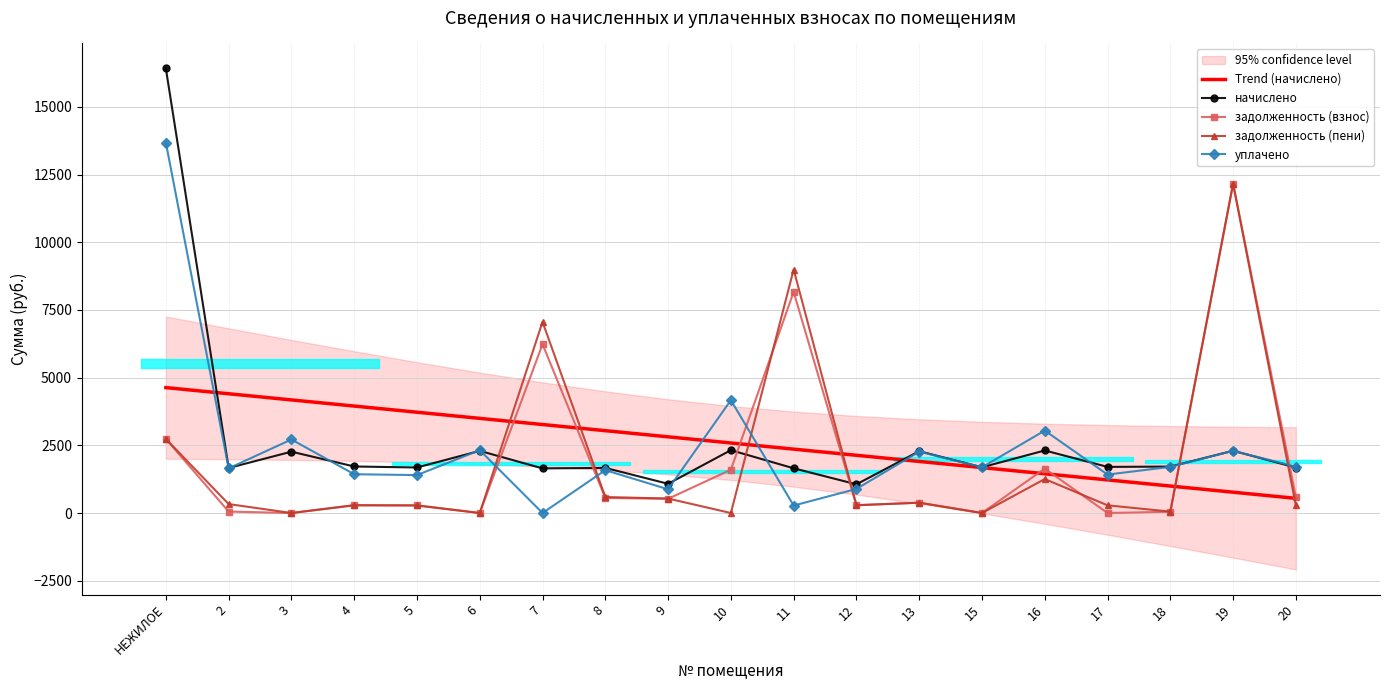

What are all the series names shown in the legend?

Trend (начислено), начислено, задолженность (взнос), задолженность (пени), уплачено